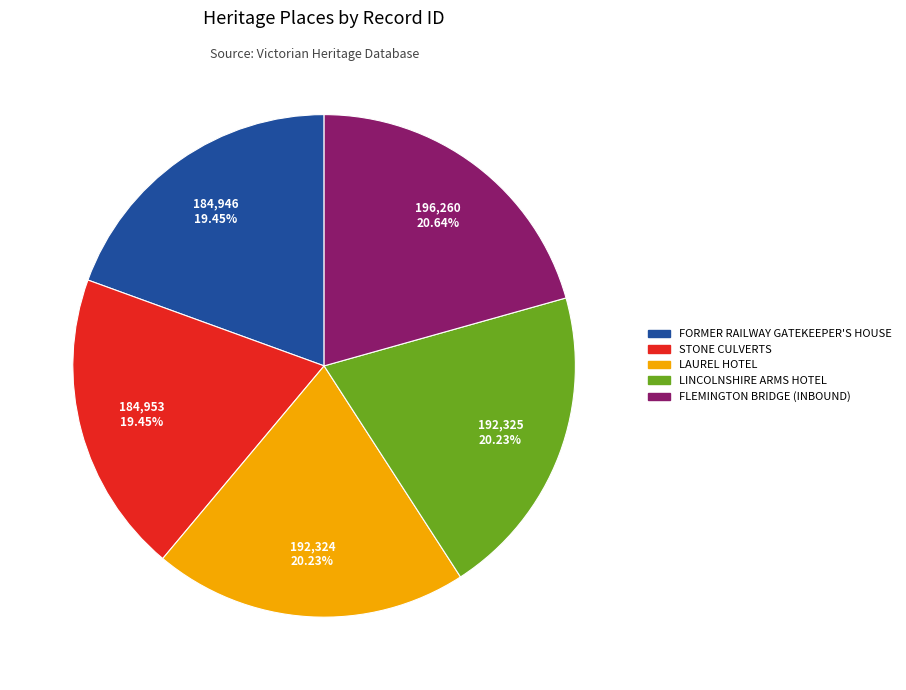

What percentage is the FORMER RAILWAY GATEKEEPER'S HOUSE slice, to the nearest percent?

19%